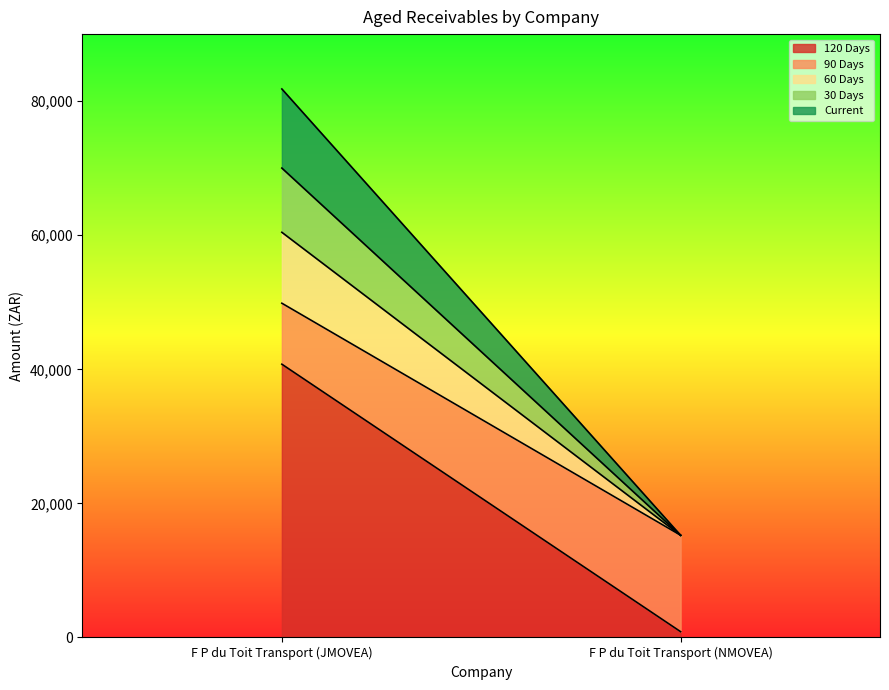

Reading left to right, what are all the values shown in this chart?

120 Days: F P du Toit Transport (JMOVEA)=40764.1	F P du Toit Transport (NMOVEA)=860.5
90 Days: F P du Toit Transport (JMOVEA)=9096.6	F P du Toit Transport (NMOVEA)=14381.4
60 Days: F P du Toit Transport (JMOVEA)=10580.7	F P du Toit Transport (NMOVEA)=0.0
30 Days: F P du Toit Transport (JMOVEA)=9580.5	F P du Toit Transport (NMOVEA)=0.0
Current: F P du Toit Transport (JMOVEA)=11802.6	F P du Toit Transport (NMOVEA)=0.0